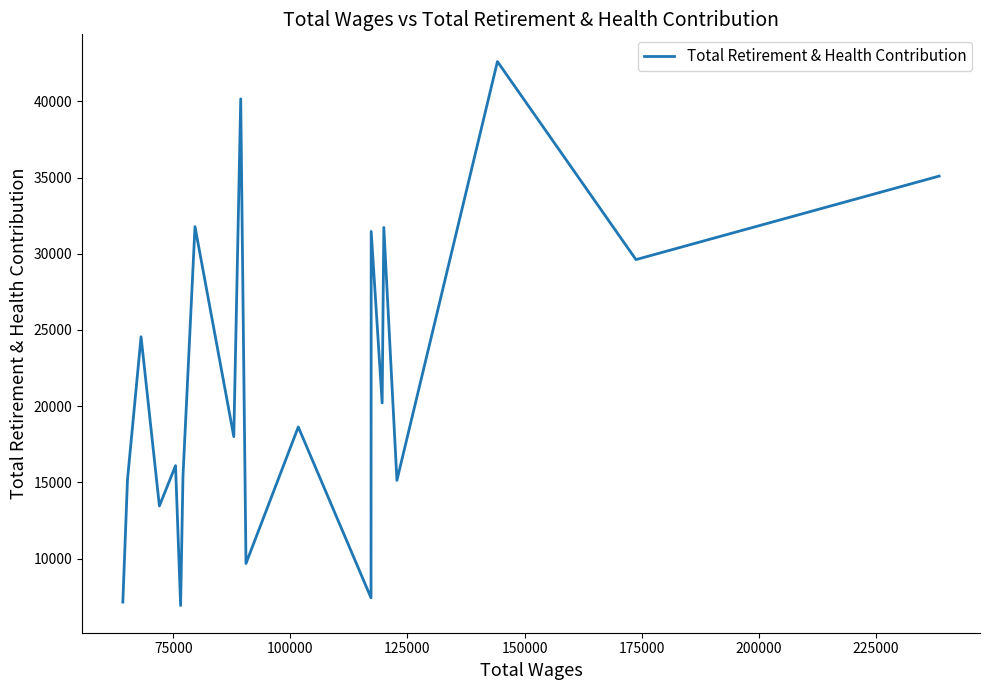

How many lines are shown in the chart?

1